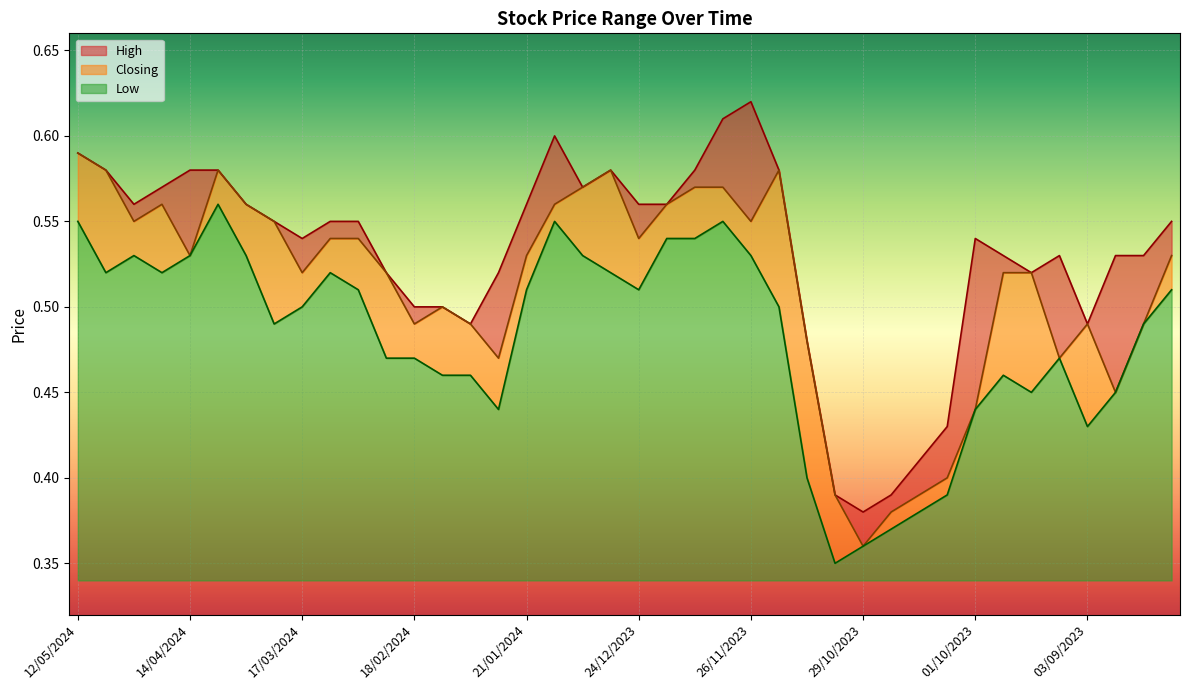

What is the value of the Closing point at the 13th from the left?

0.5